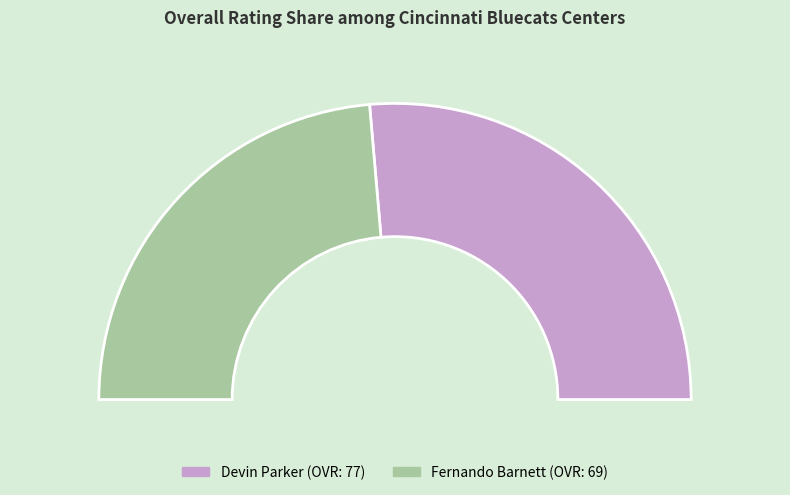

What is the change in value from Devin Parker to Fernando Barnett?

-8